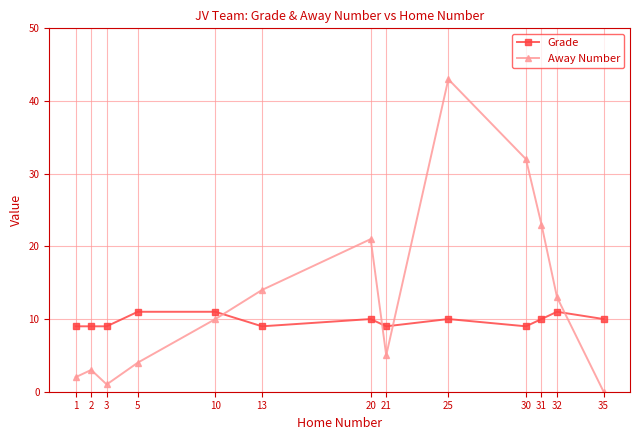

Between which two adjacent categories do Grade and Away Number first intersect?

10 and 13